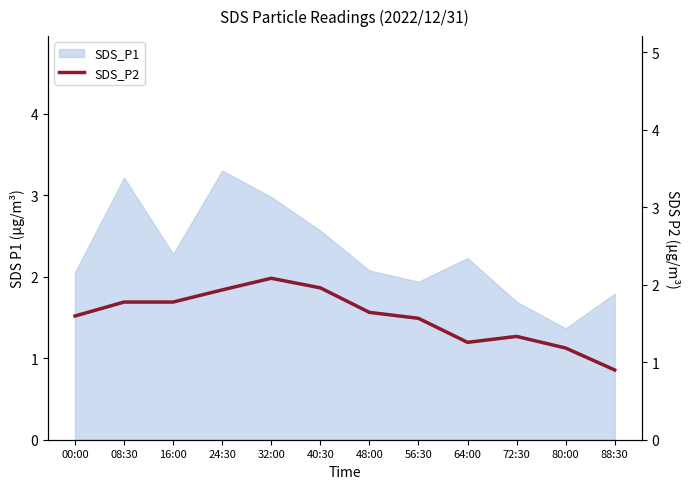

What position from the right is 72:30?

3